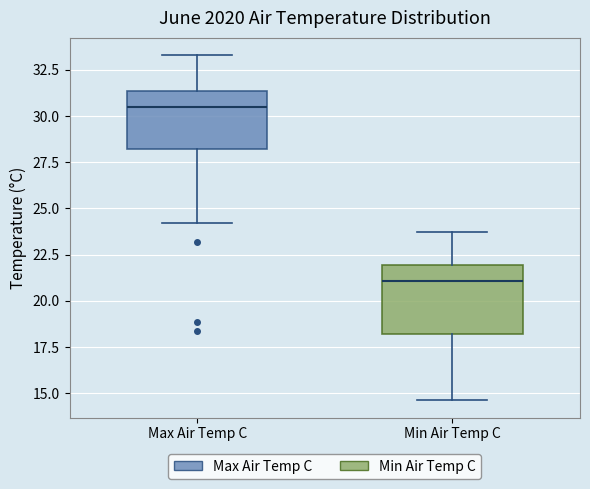

Reading left to right, transcribe this box plot: for each box, give where its median line is, the range the box spans, and where its two whiskers end, as read against the y-axis. The values are not printed on the chart, so give them approximately, as read against the axis.

Max Air Temp C: median 30.5, box 28.0 to 31.5, whiskers 24.0 to 33.5
Min Air Temp C: median 21.0, box 18.0 to 22.0, whiskers 14.5 to 24.0